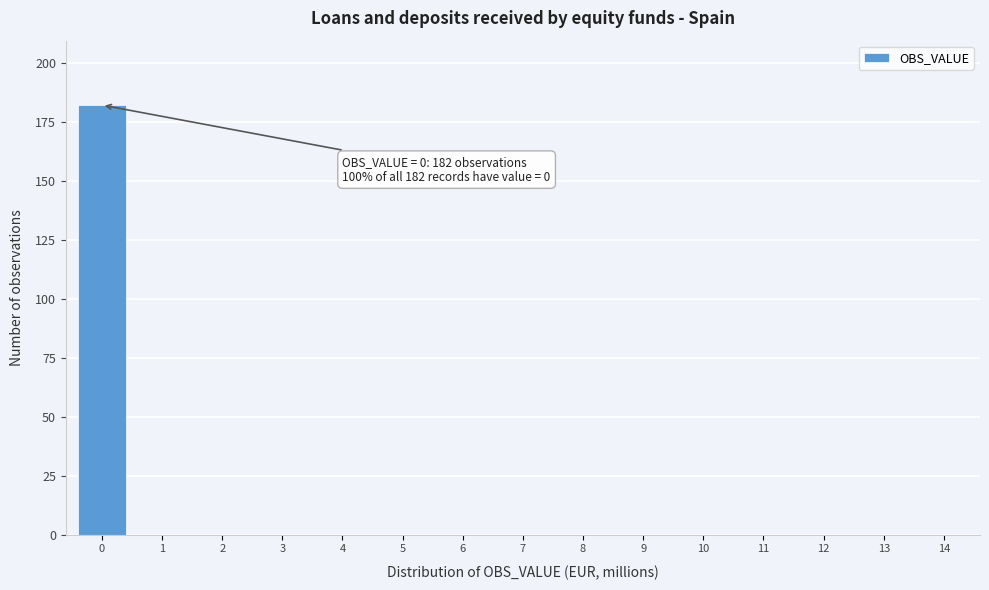

Reading right to left, list all the values displayed in this chart.

14=0	13=0	12=0	11=0	10=0	9=0	8=0	7=0	6=0	5=0	4=0	3=0	2=0	1=0	0=182